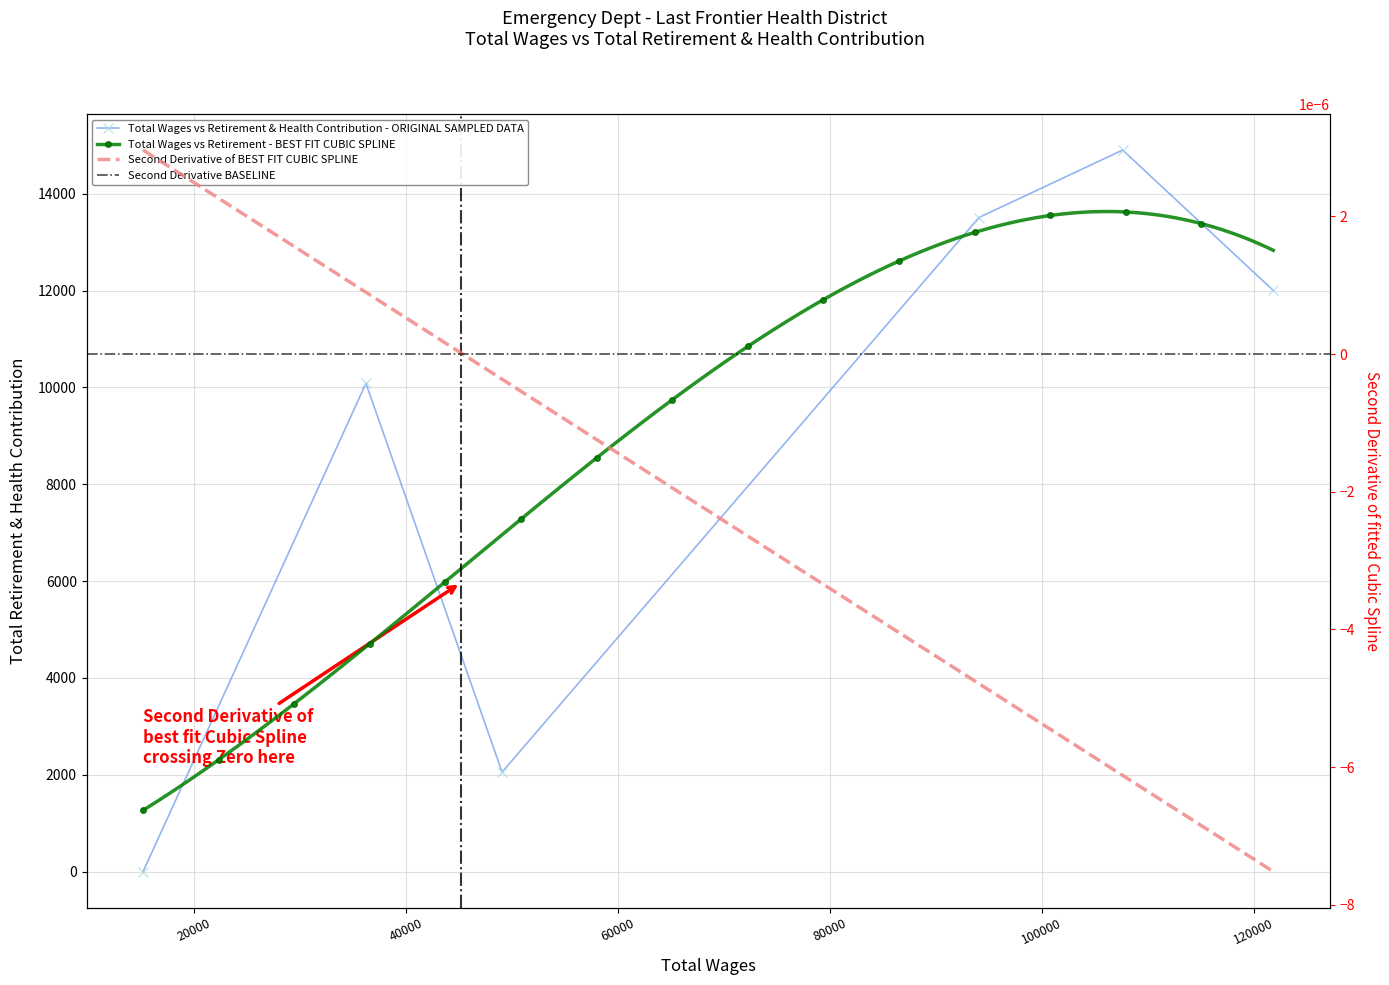

Reading left to right, what are all the values shown in this chart?

0	10083	2054	13507	14901	12001